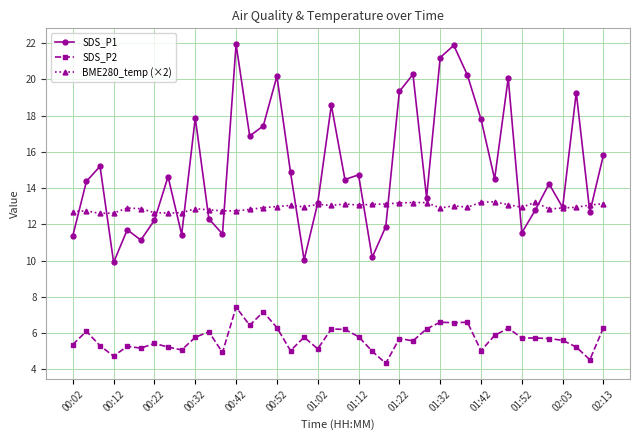

True or false: SDS_P2 and BME280_temp (×2) cross at least once.

False